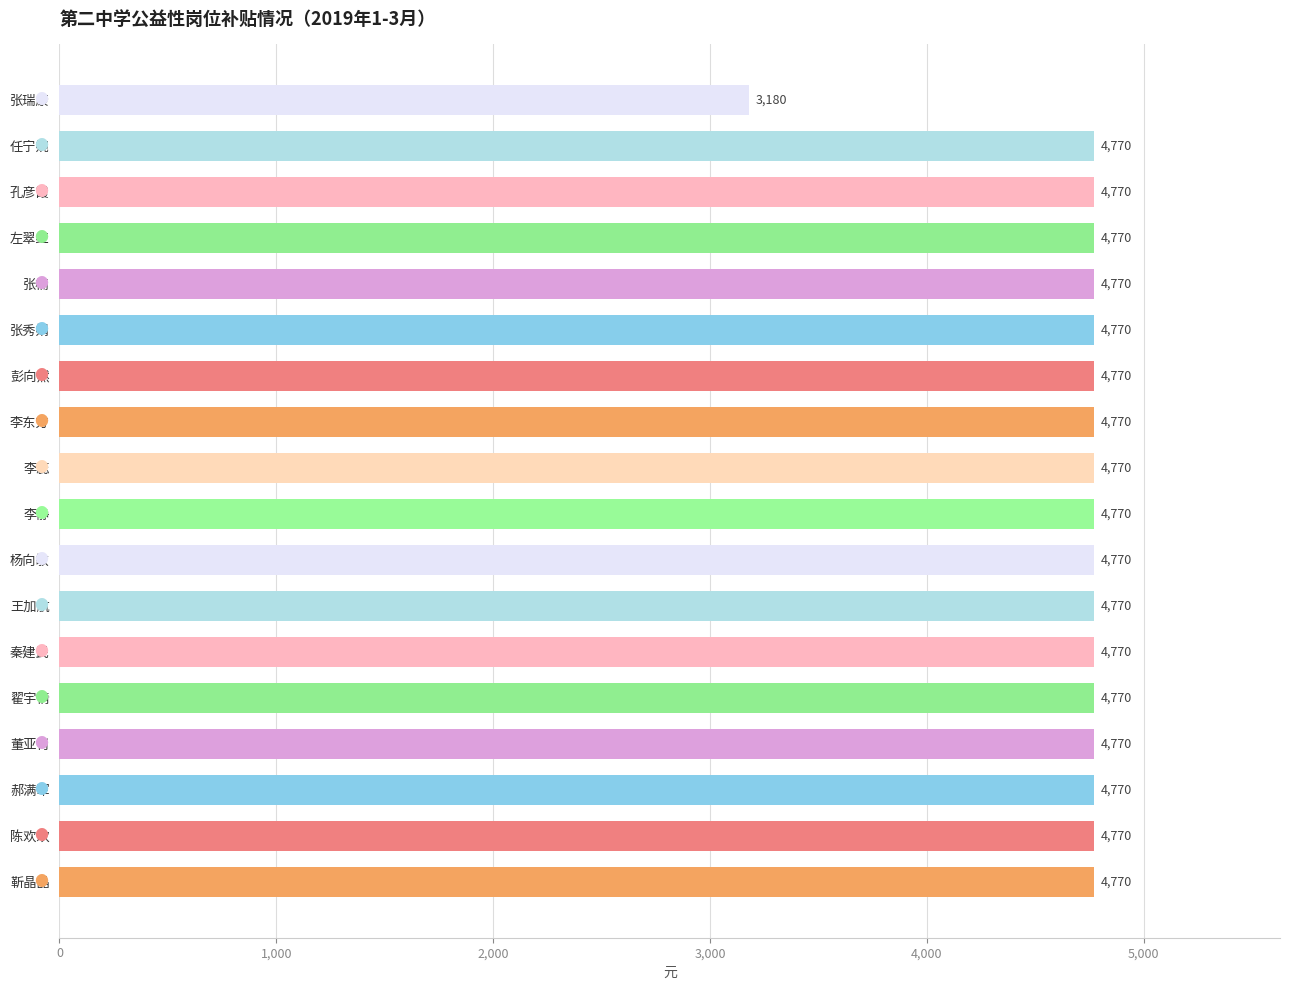

What is the maximum value shown in the chart?

4770